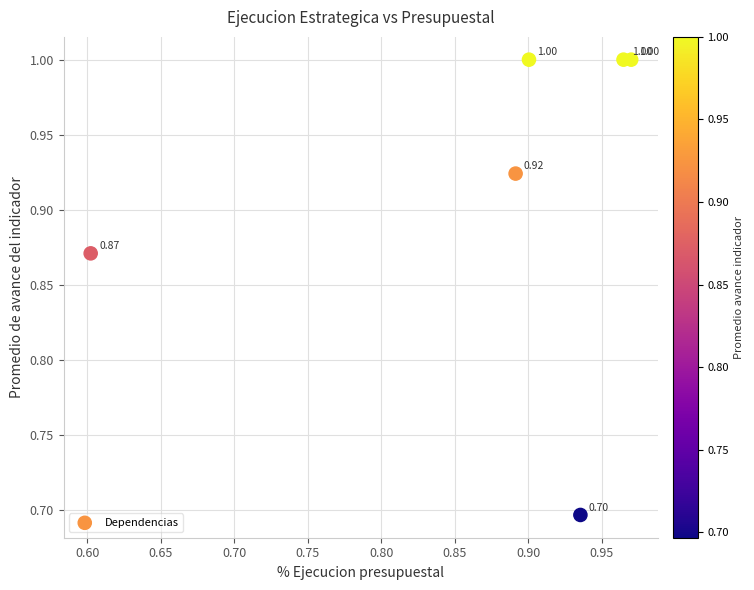

What is the range of X values (max minus min)?

0.4